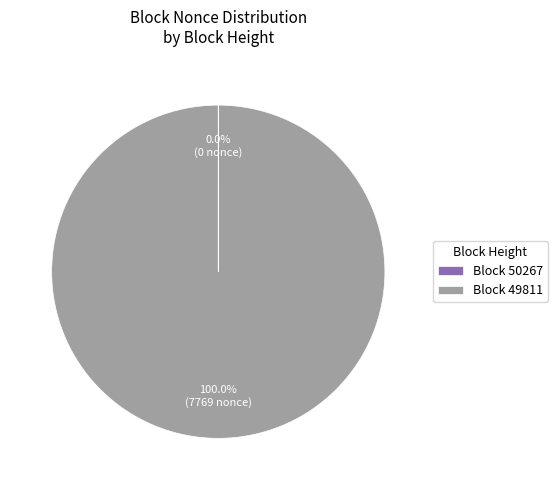

Does any single category account for the majority?

Yes